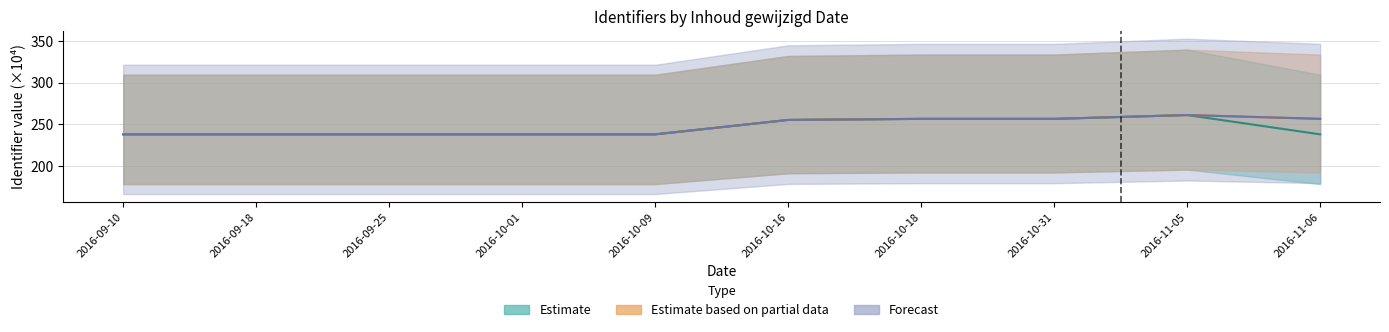

Which has a higher value, 2016-09-25 or 2016-10-31?

2016-10-31